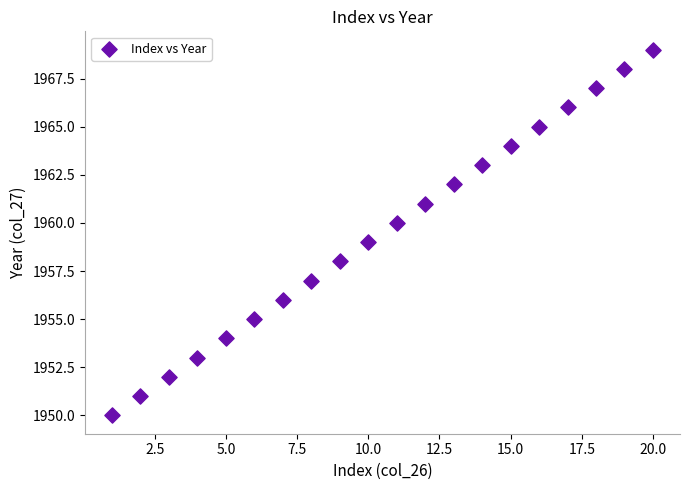

What is the range of Y values (max minus min)?

19